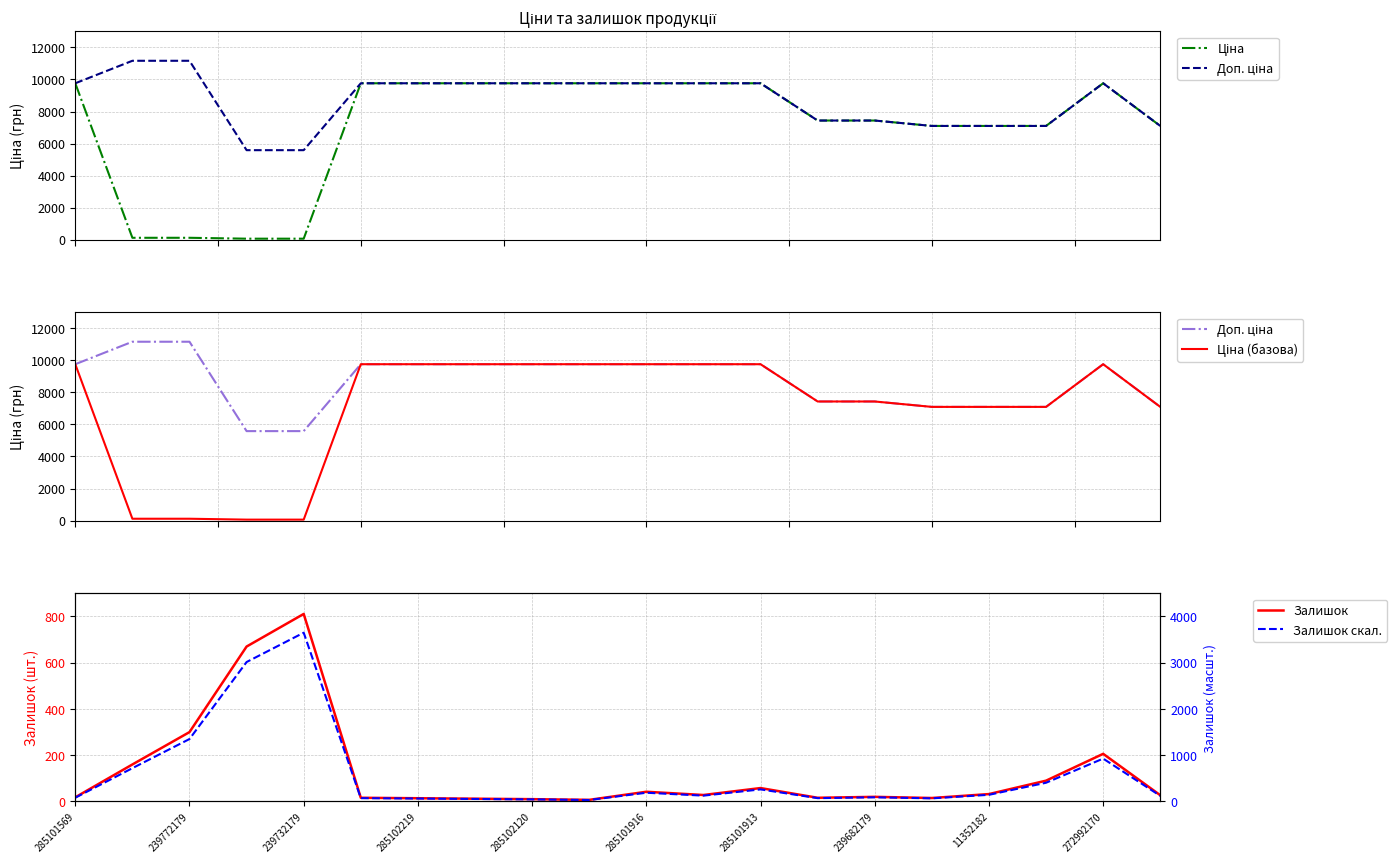

What is the total value across all series at 272992170?

30426.2